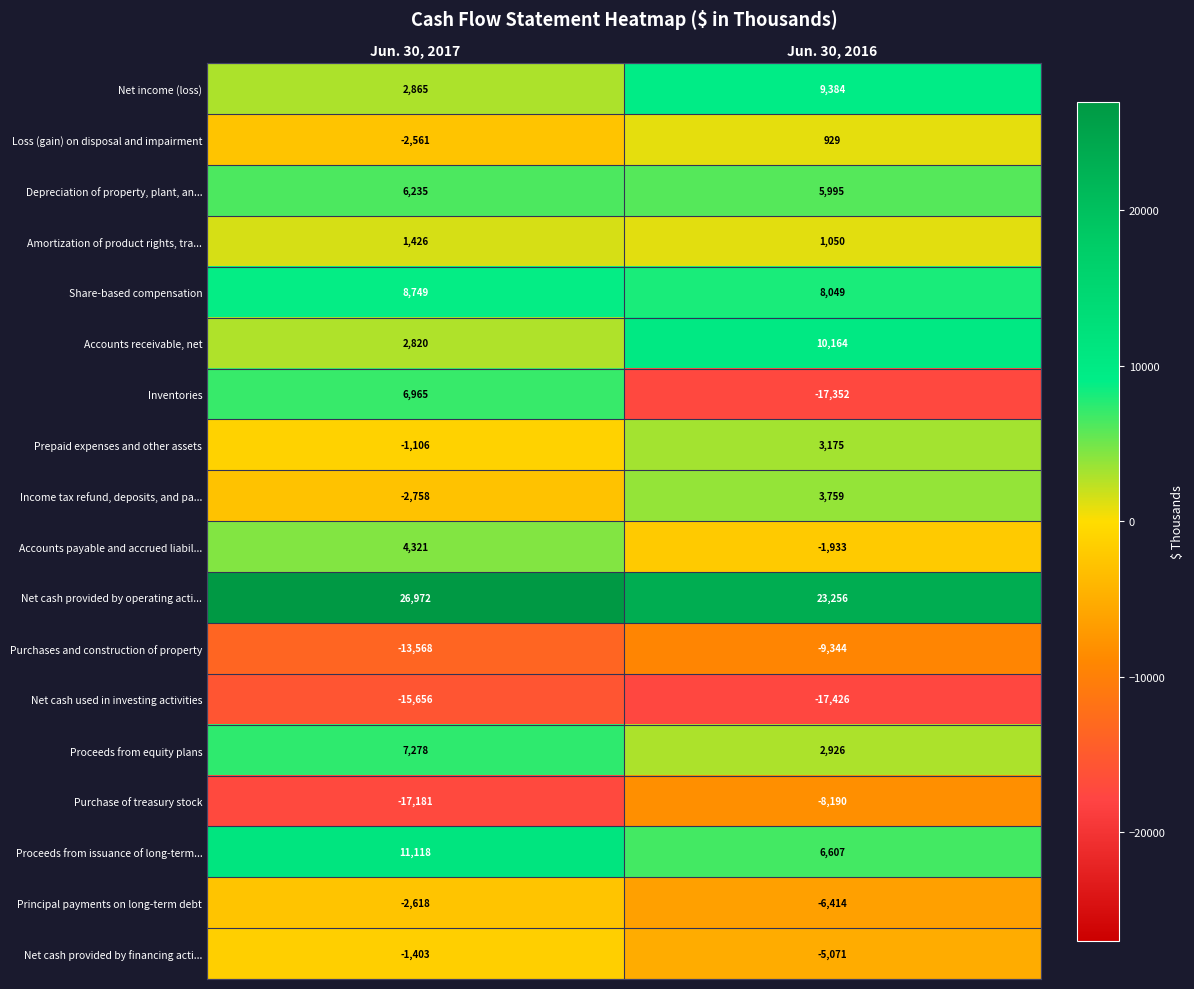

What is the total value across all series at Jun. 30, 2017?

21898